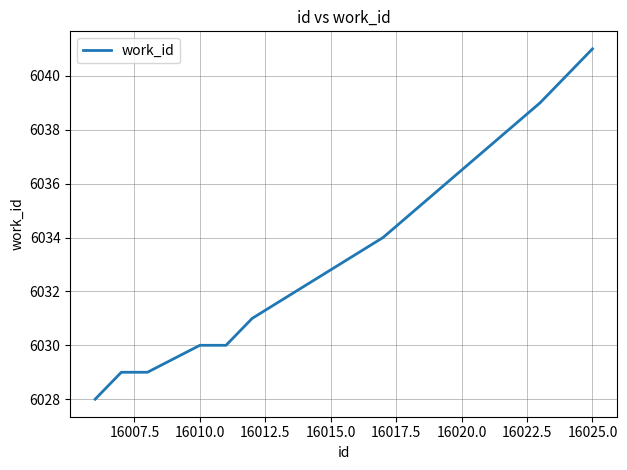

Does the chart have visible grid lines?

Yes